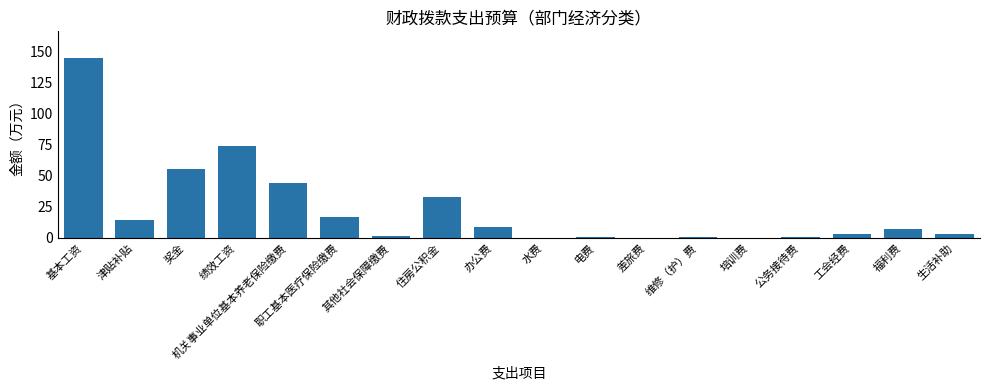

What is the sum of all values?

408.9